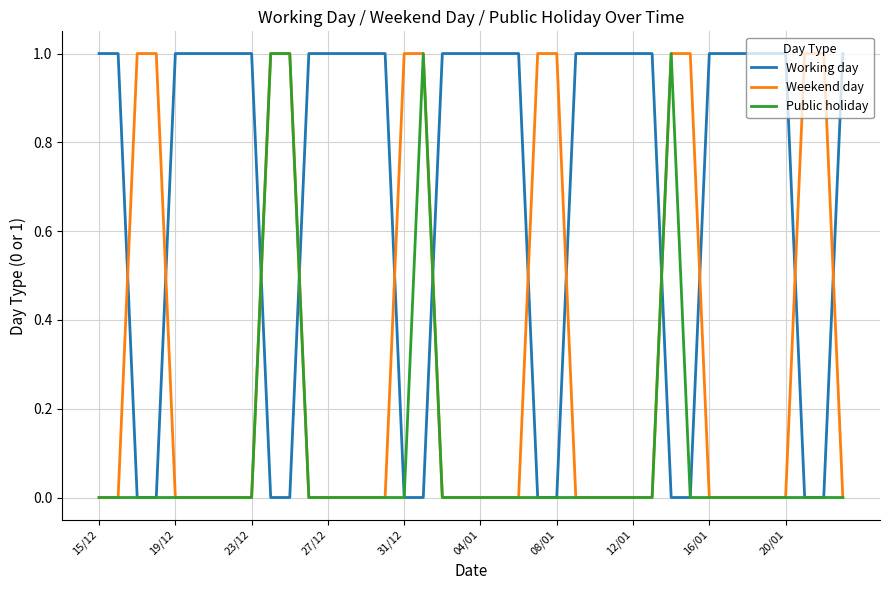

List the series in order of their overall mean, highest first.

Working day, Weekend day, Public holiday